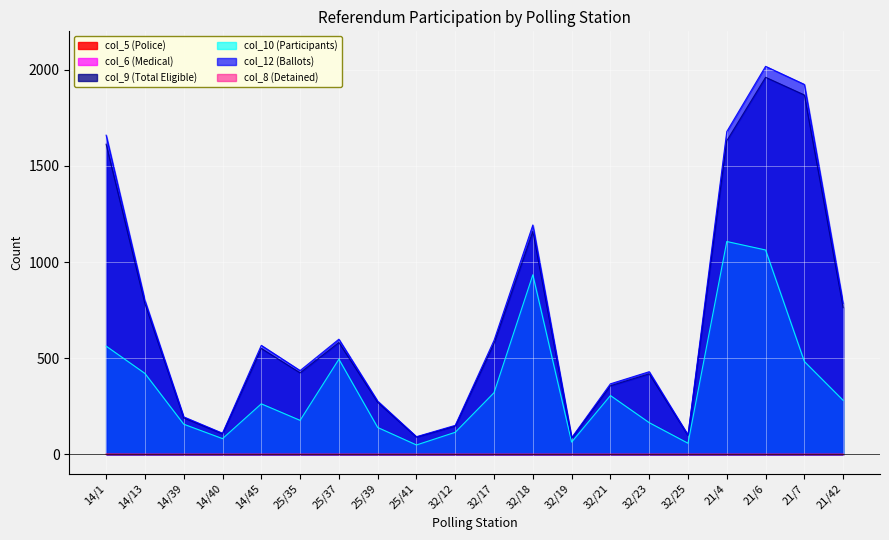

True or false: col_5 (Police) and col_12 (Ballots) intersect in this chart.

False